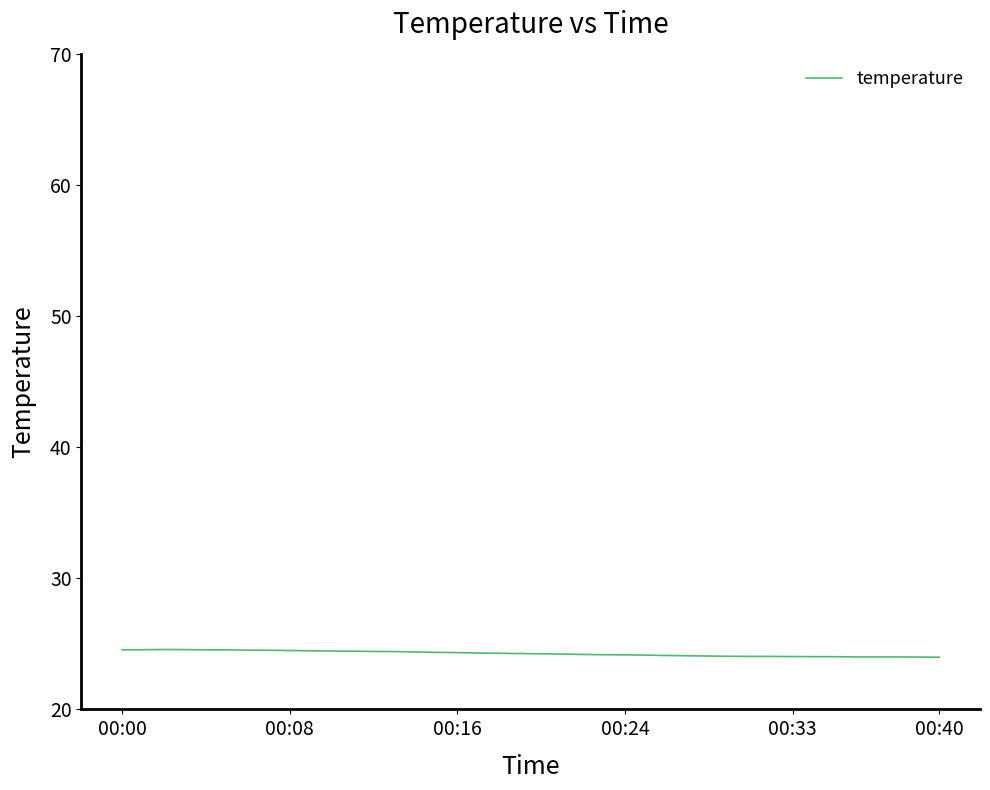

How many distinct data groups are displayed?

1